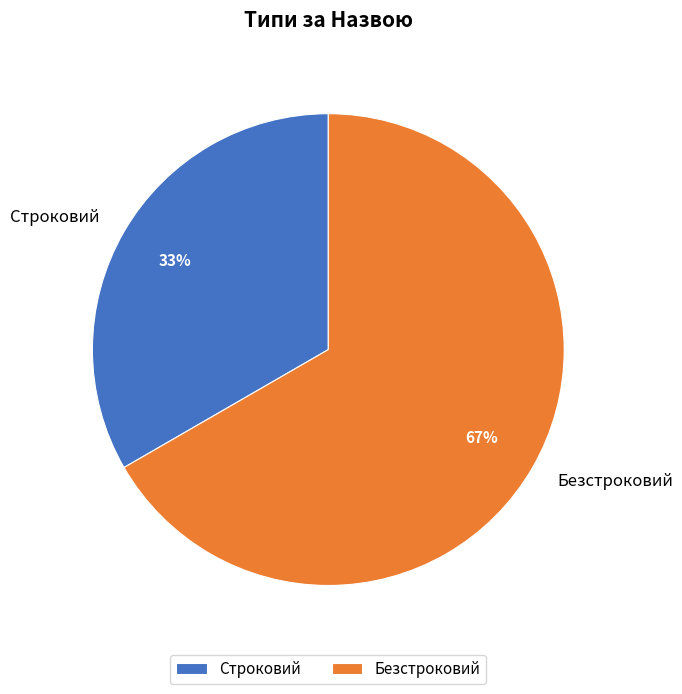

Which slice is the largest?

Безстроковий